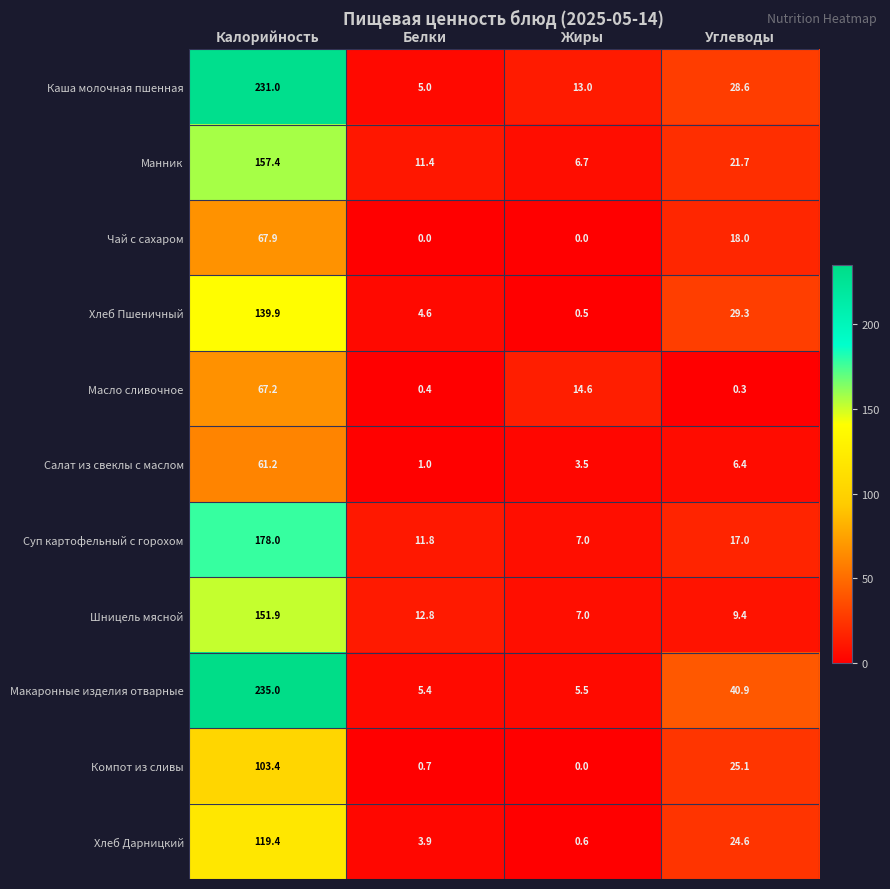

Which series has the largest total across all categories?

Макаронные изделия отварные